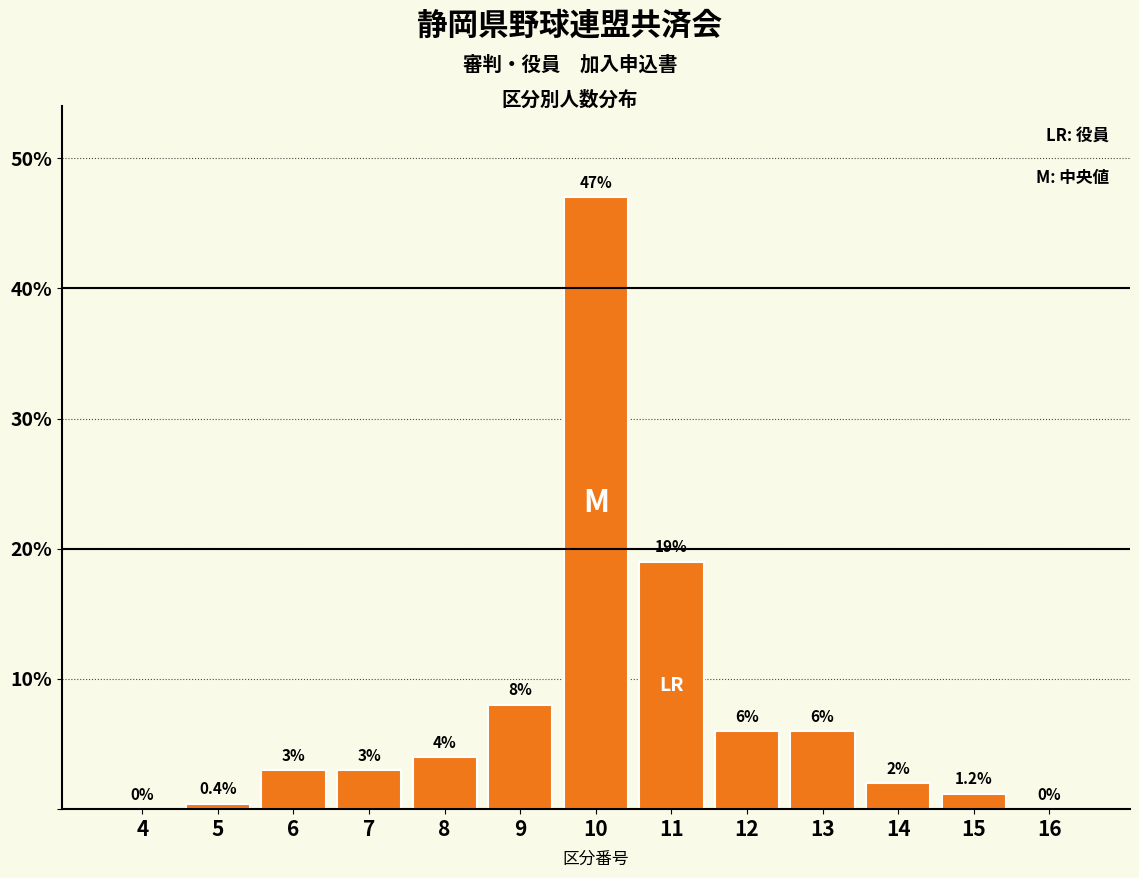

What is the sum of the values at 10 and 8?

51.0